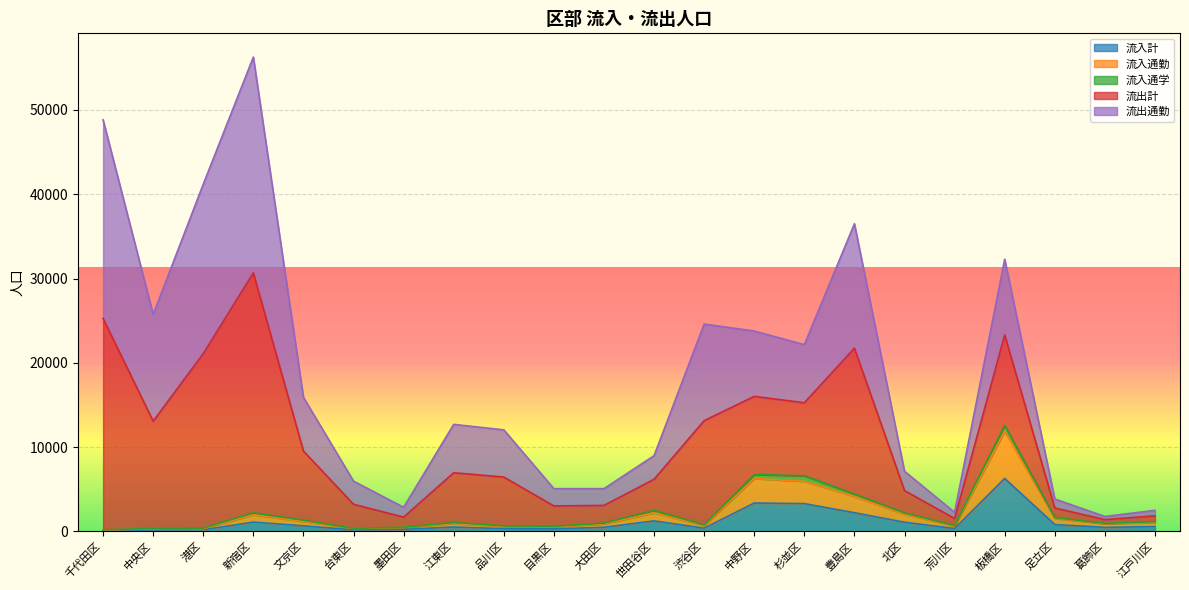

What is the label of the 14th point from the right?

品川区